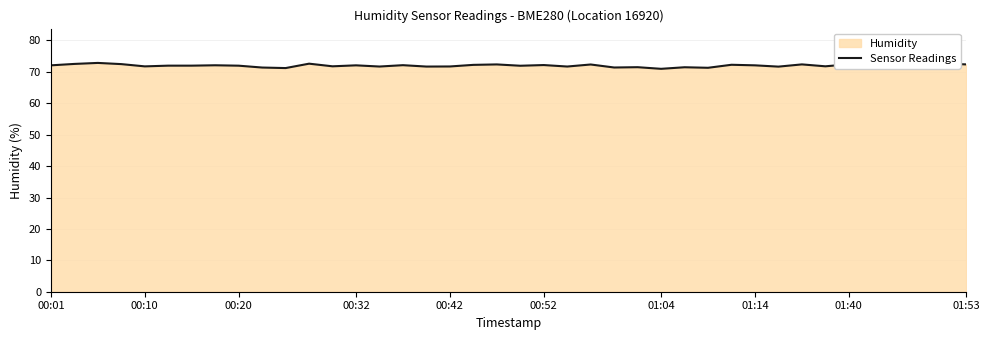

True or false: the data has more than 0 interior local peaks.

True